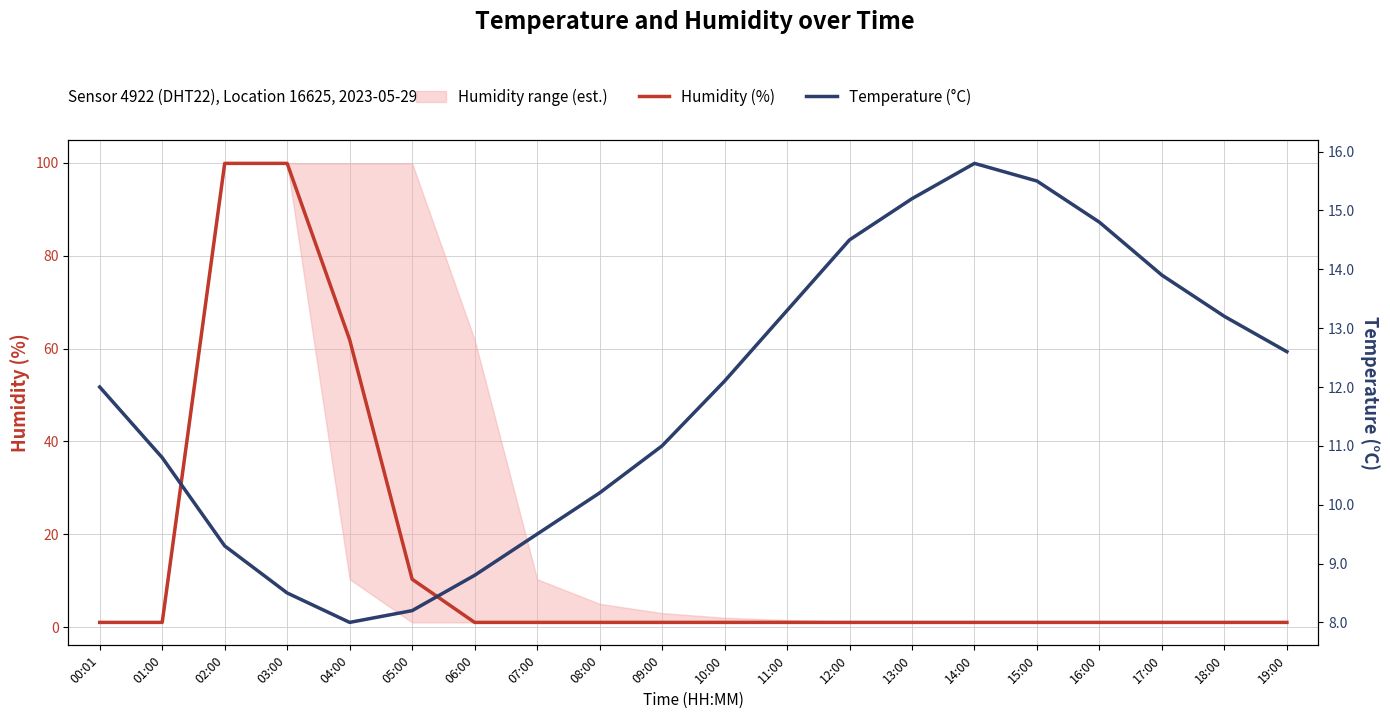

What is the label of the 9th point from the left?

08:00